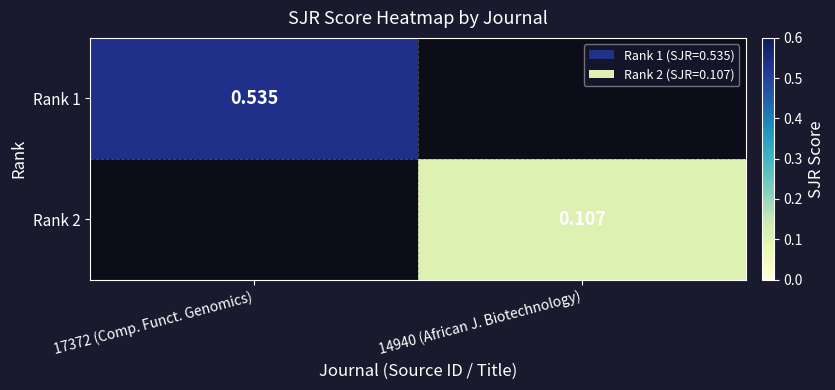

Count the number of data series in this chart.

2